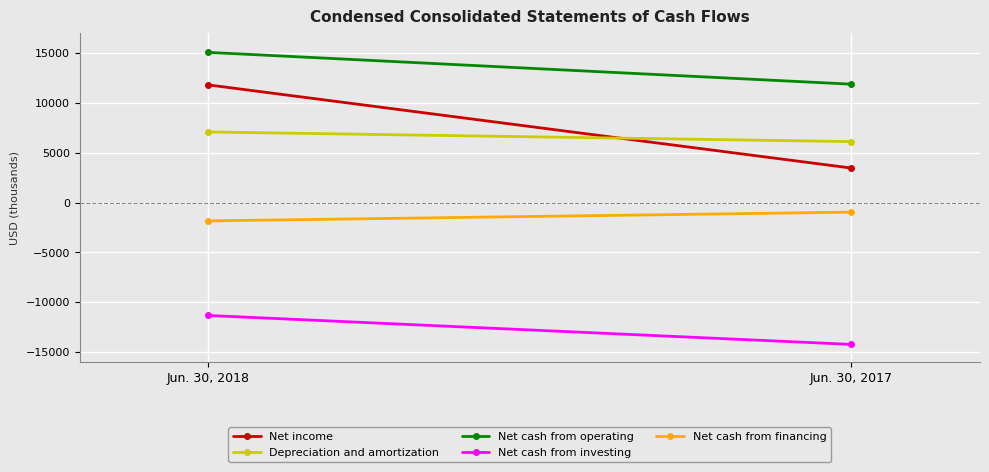

Which series has the largest total across all categories?

Net cash from operating